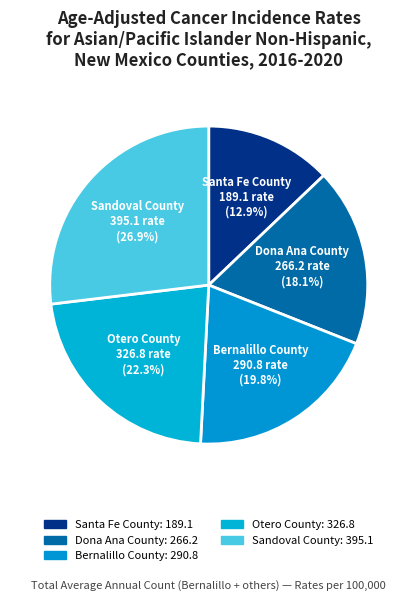

How many segments does this pie chart have?

5